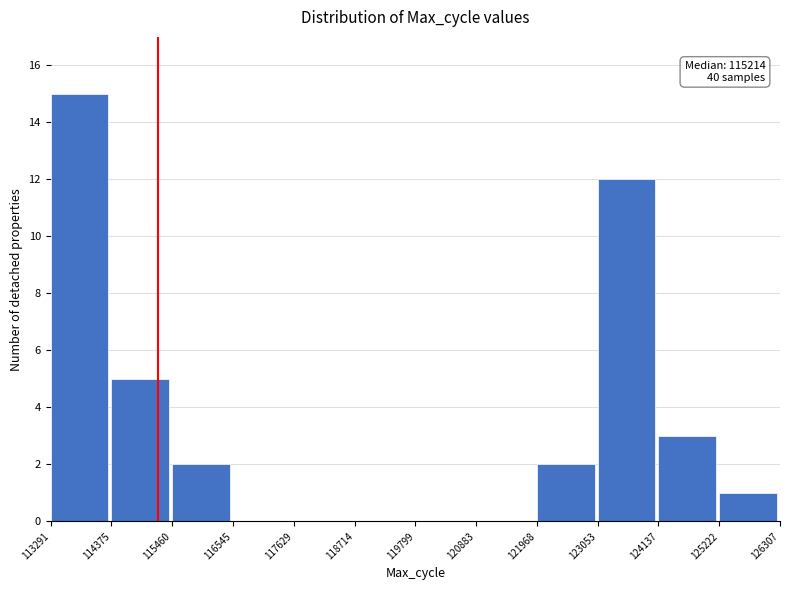

Over which range of the x-axis is the bar tallest?

113291 to 114375